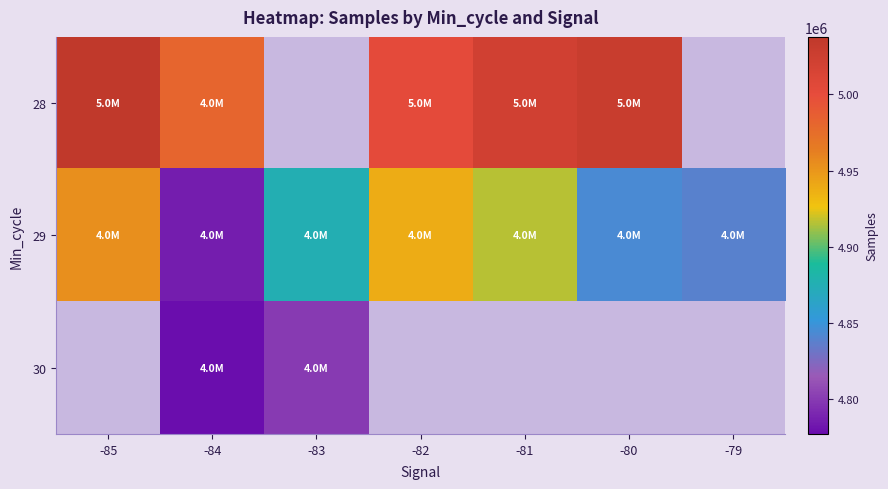

List the series in order of their overall mean, highest first.

28, 29, 30